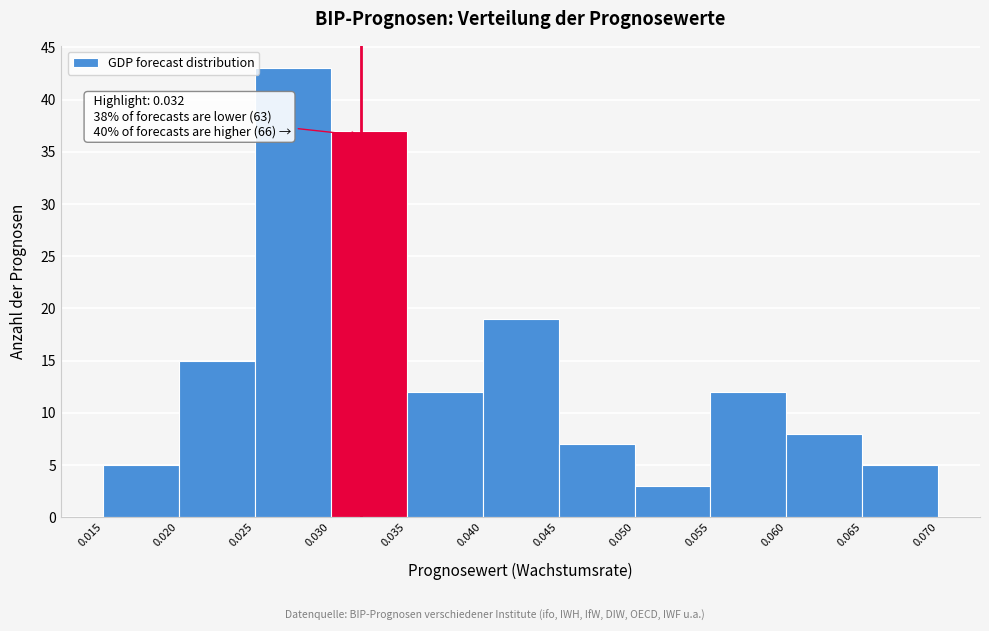

Which range on the x-axis has the tallest bar?

0.025 to 0.030